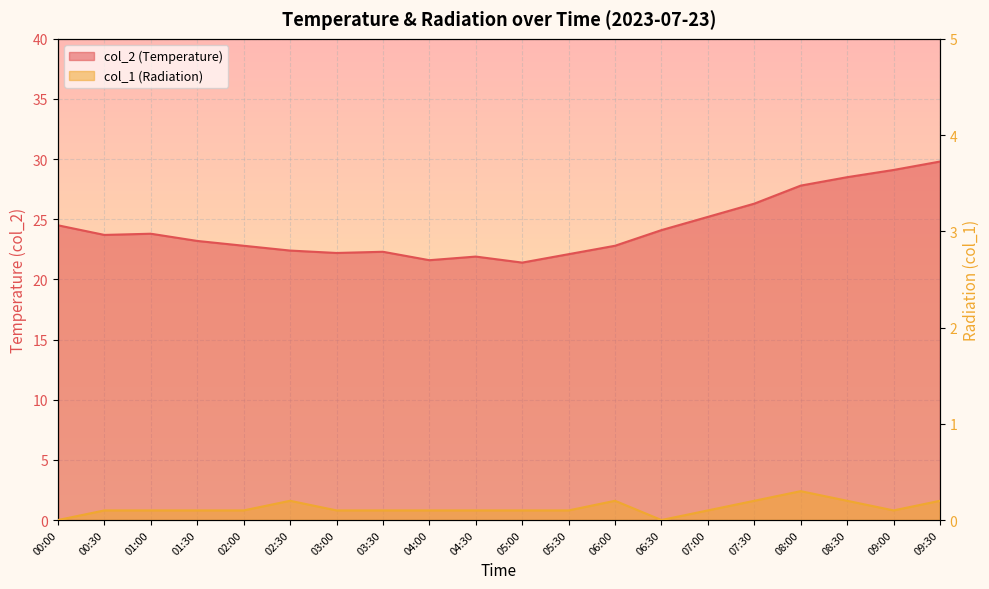

What position from the left is 05:30?

12